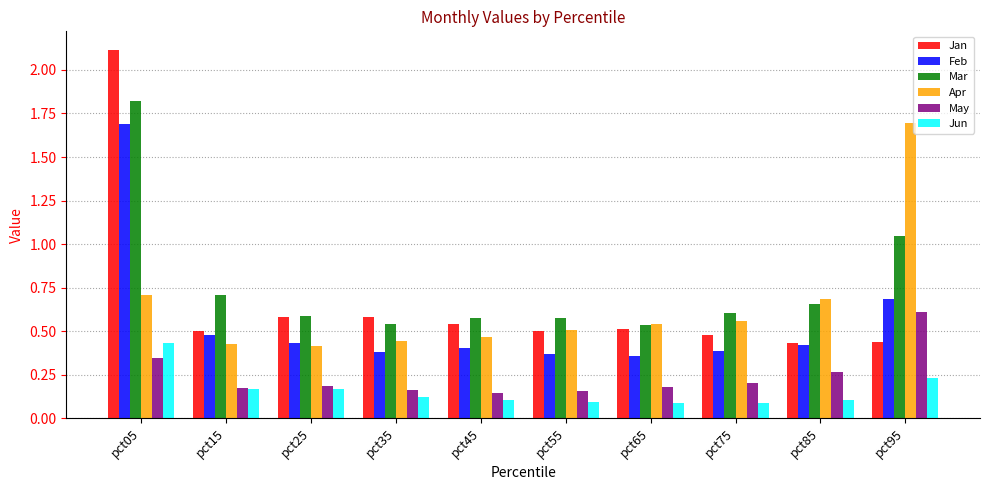

Is it true that Apr equals 0.7 at pct15?

False